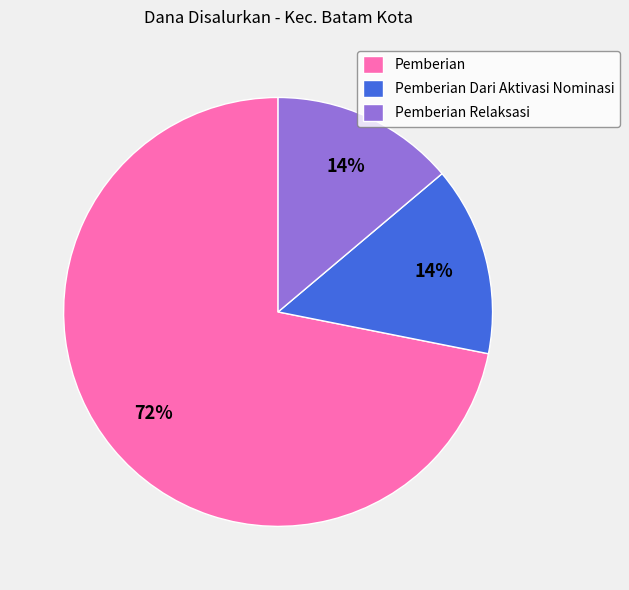

To the nearest percent, what is the difference between the largest and smallest slice percentages?

58%